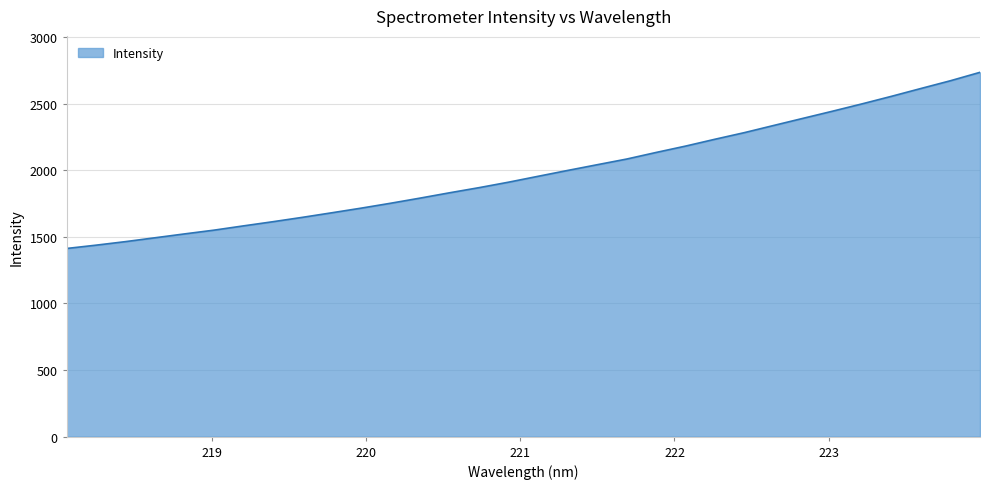

Reading right to left, what are all the values shown in this chart?

2736.0	2673.1	2615.0	2556.3	2499.5	2444.6	2391.1	2337.4	2283.3	2233.6	2182.1	2134.3	2084.7	2042.2	1999.3	1955.6	1911.5	1870.4	1831.9	1791.9	1753.3	1716.5	1681.5	1647.1	1614.3	1582.9	1550.8	1522.6	1493.6	1464.7	1438.0	1413.1